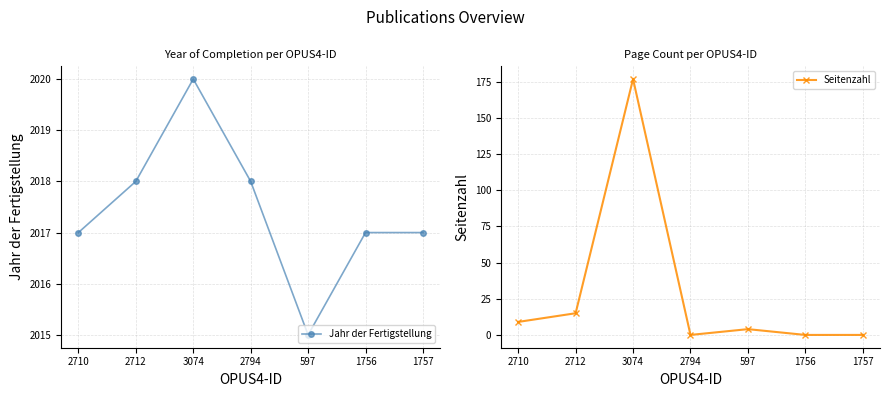

Which category has the highest value in the Jahr der Fertigstellung series?

3074